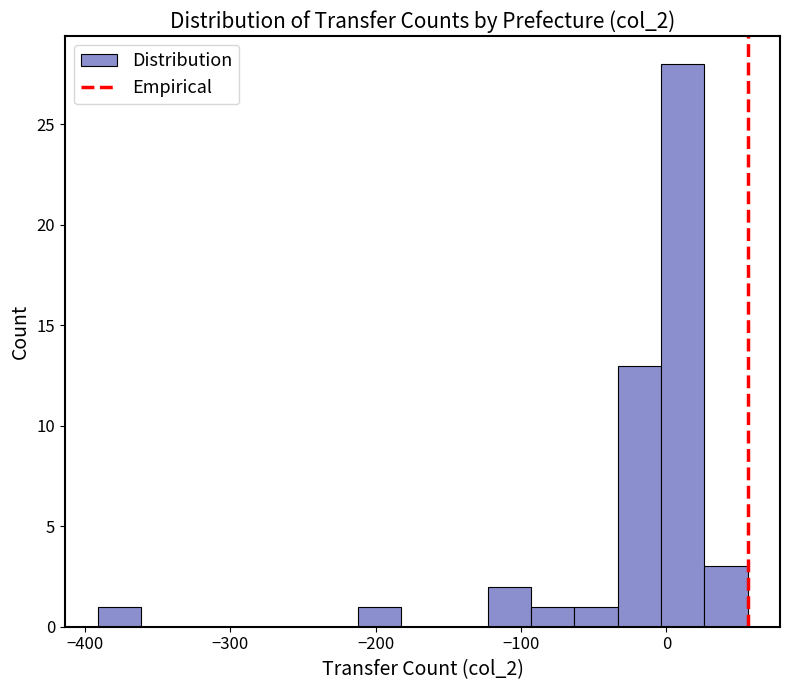

Around what value on the x-axis is the tallest bar? Give the approximate position of its centre, as read against the axis.

10